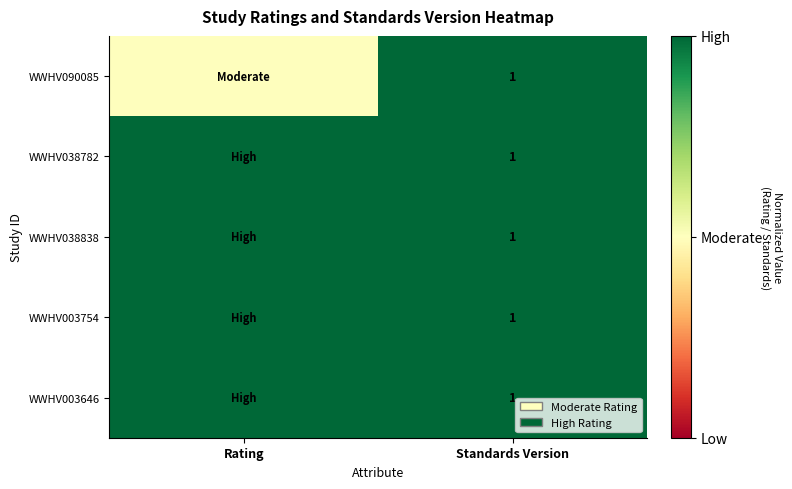

Count the number of categories in the chart.

2